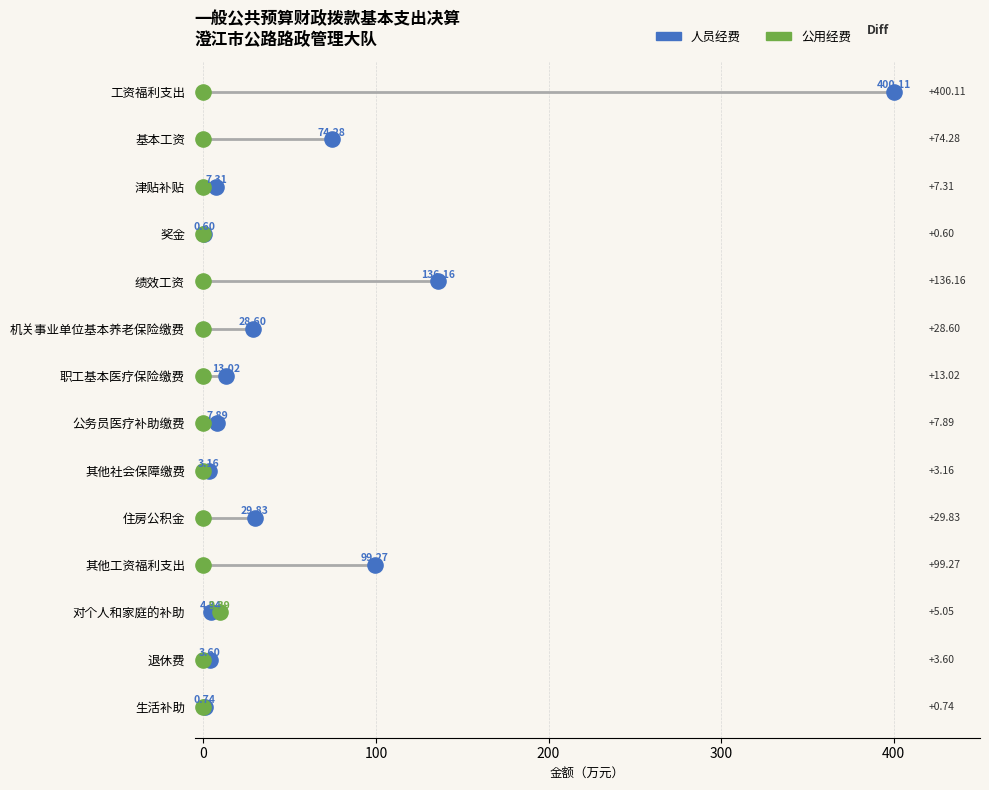

Which series has the widest spread of Y values?

人员经费